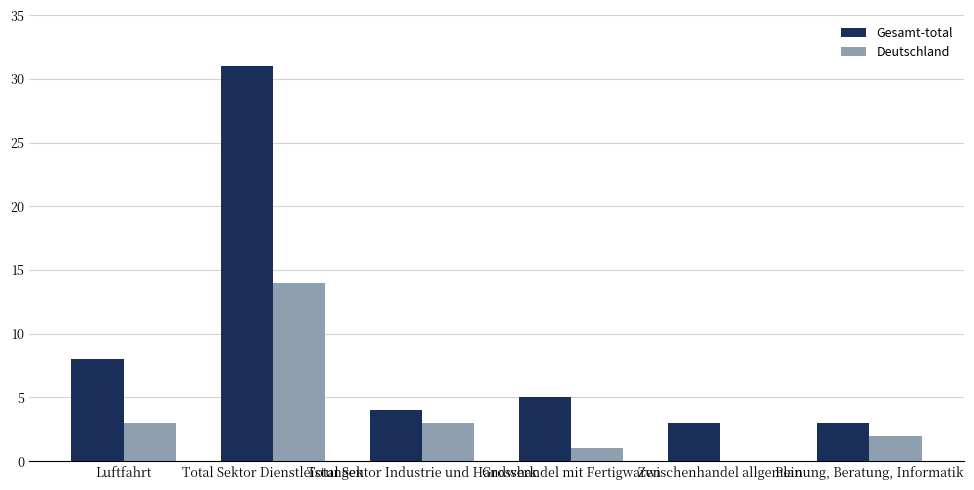

What is the sum of all Gesamt-total values?

54